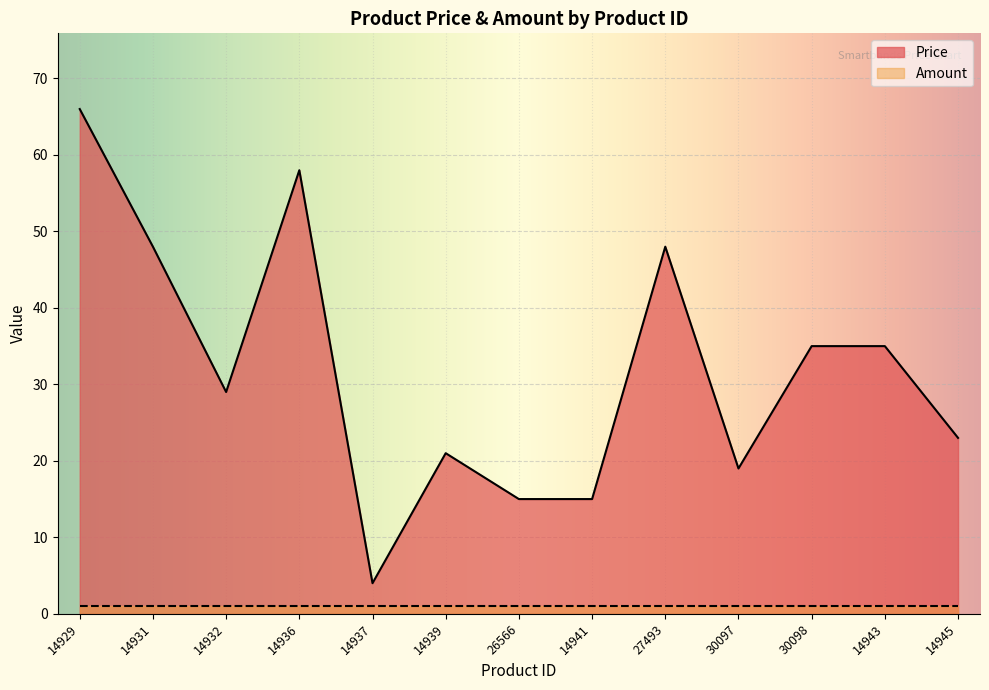

The chart shows a value of 29 at 14932. True or false?

True